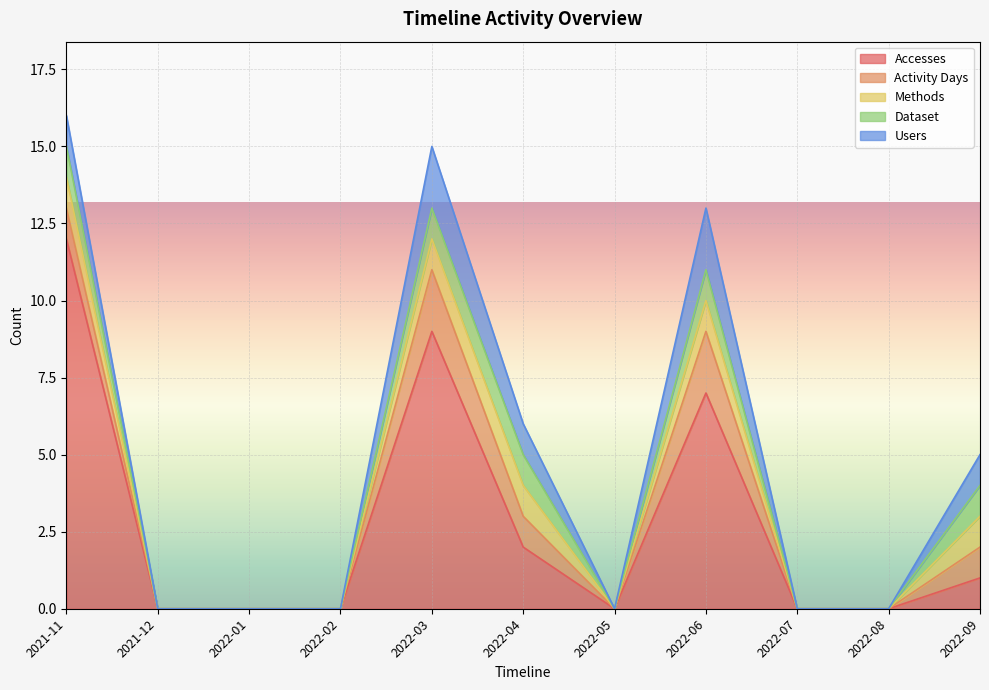

Is it true that Activity Days equals 0 at 2022-01?

True